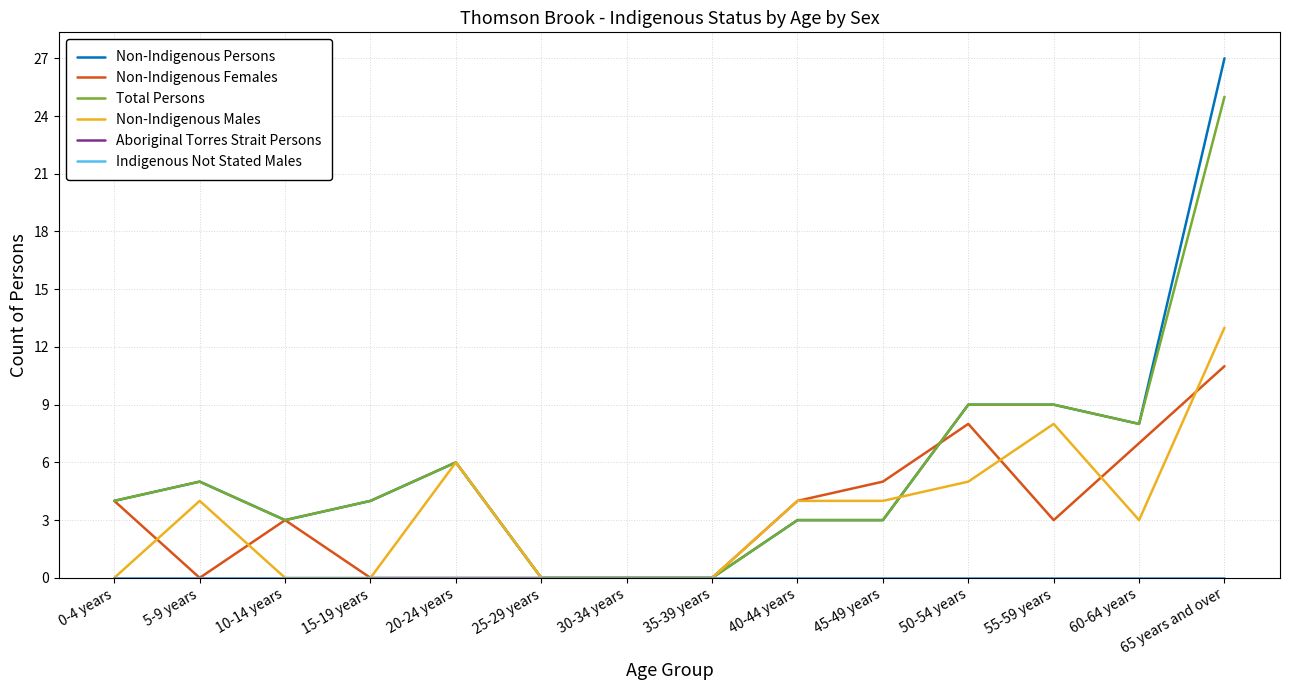

Is this an area chart (filled region under the line)?

No